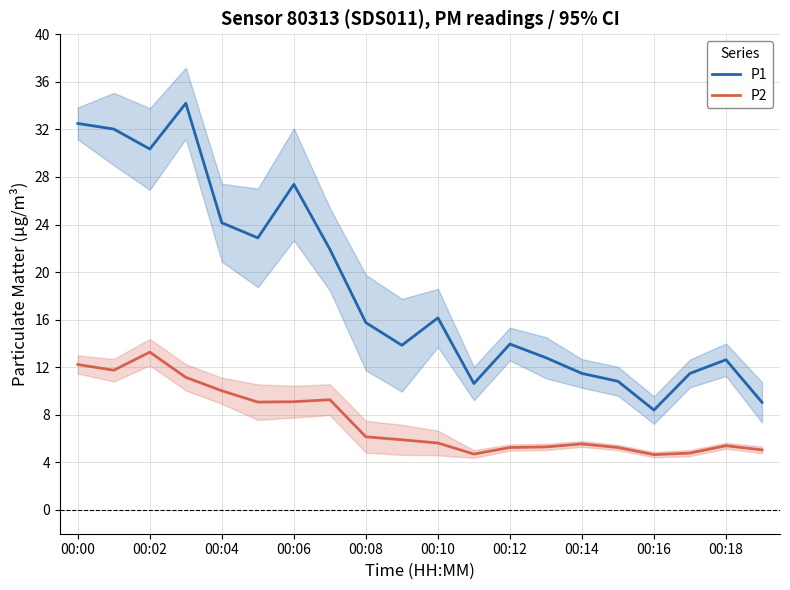

Where does the P1 series first go above 15?

00:00